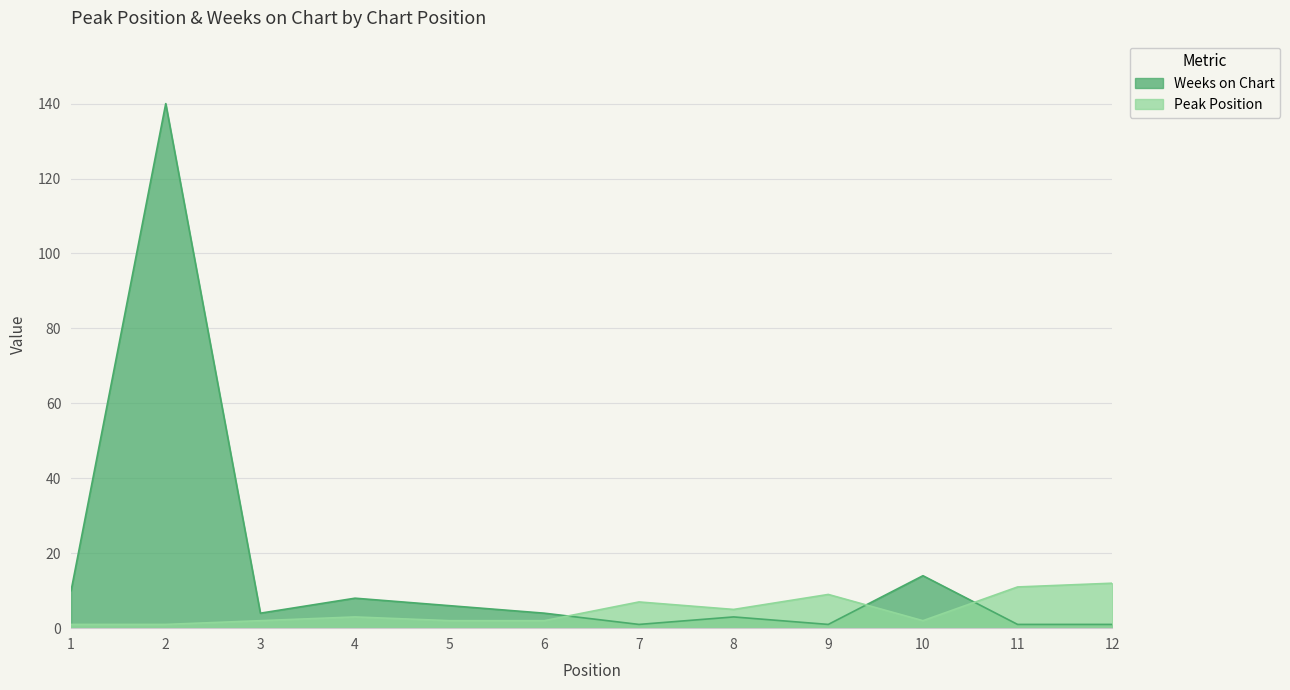

Is it true that Peak Position equals 20 at 12?

False